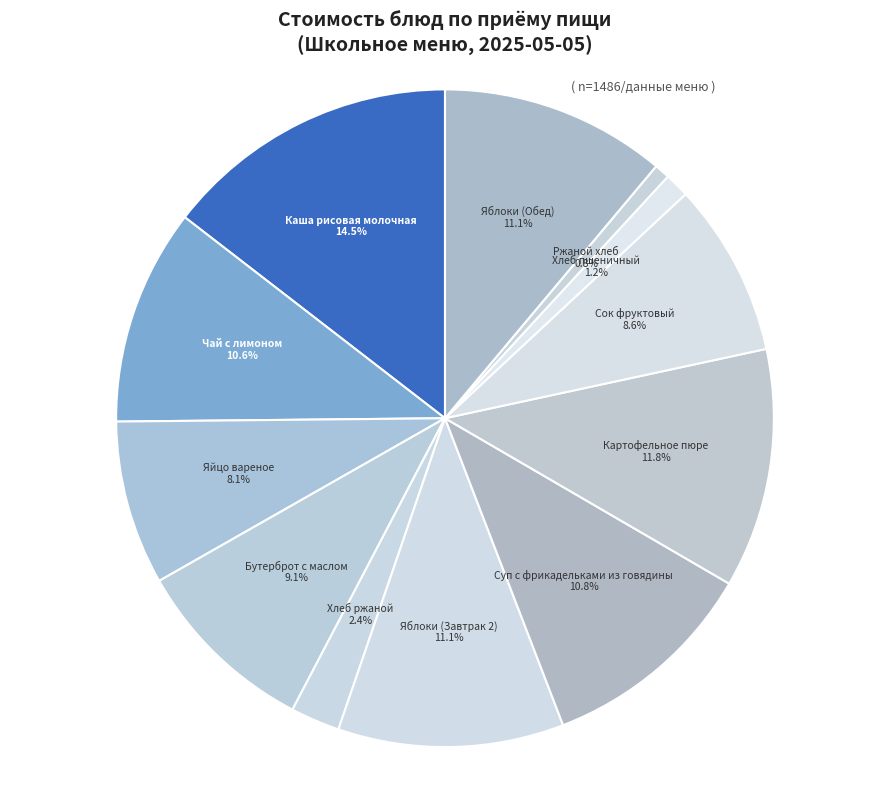

Is there a majority slice in this chart?

No